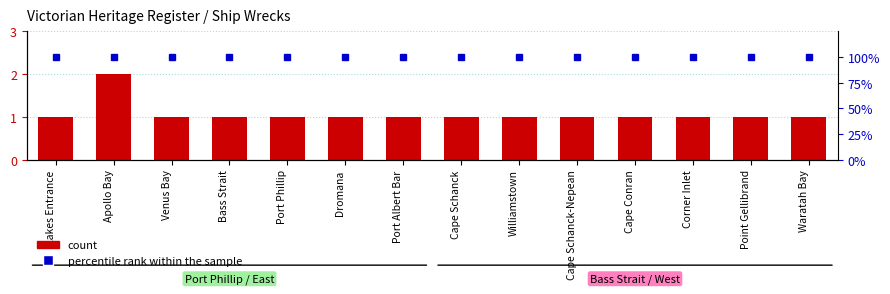

Which category has the highest value in the count series?

Apollo Bay